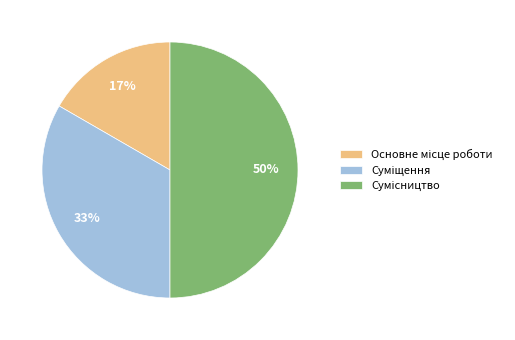

To the nearest percent, what is the average slice percentage?

33%